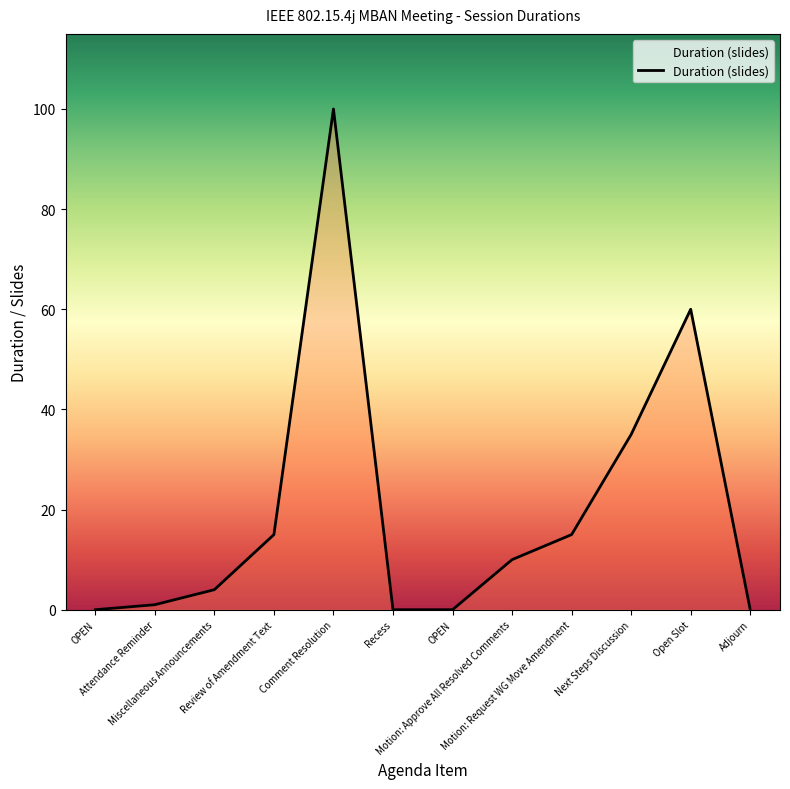

How many lines are shown in the chart?

1